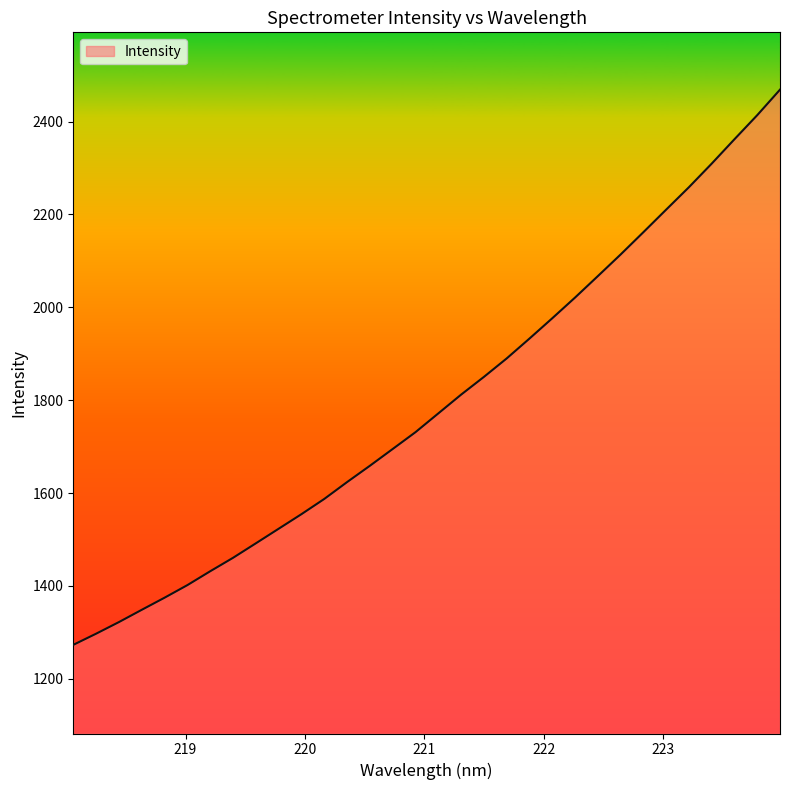

Does the chart display data point markers on the line(s)?

No